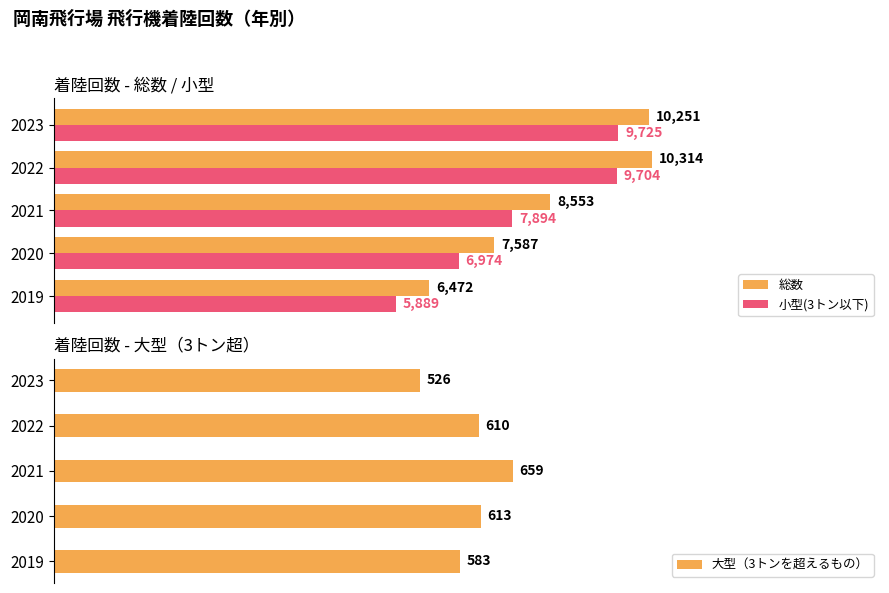

Rank the categories by 大型（3トンを超えるもの） value from highest to lowest.

2021, 2020, 2022, 2019, 2023